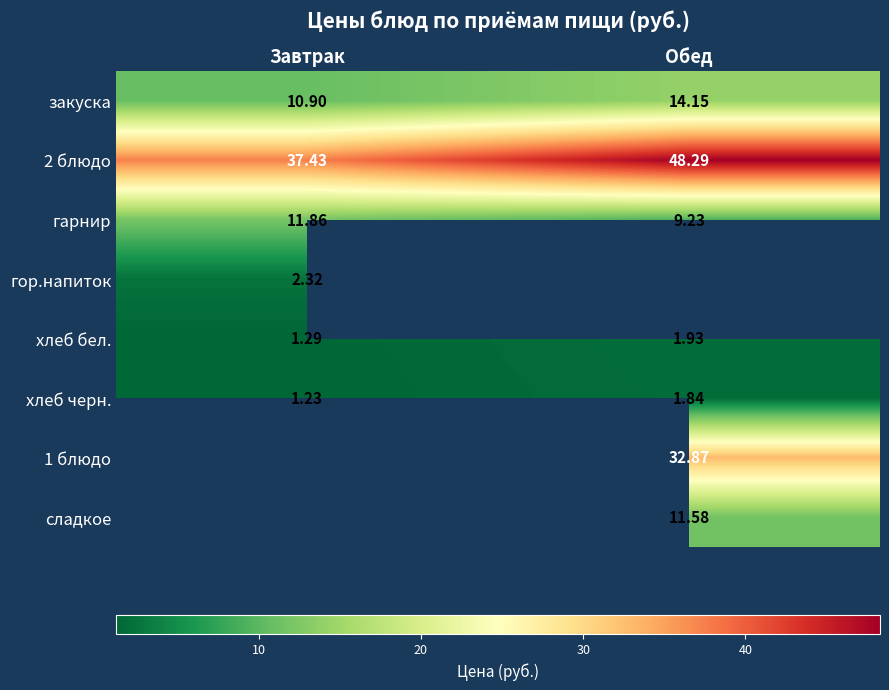

What is the highest value of the 2 блюдо series?

48.3